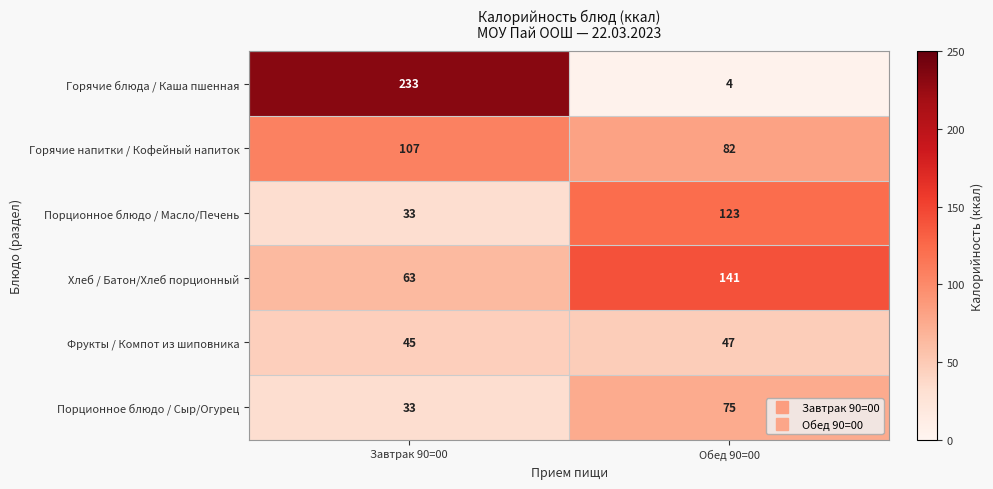

Which series has the widest spread of values?

Горячие блюда / Каша пшенная